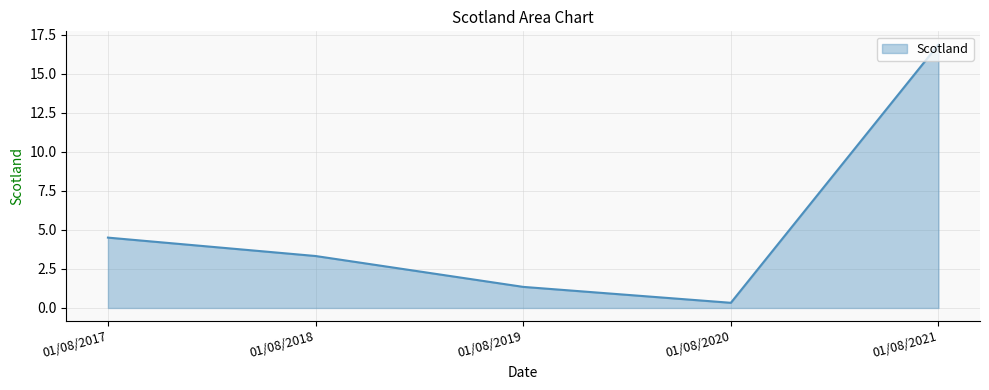

What is the change in value from 01/08/2020 to 01/08/2021?

+16.6